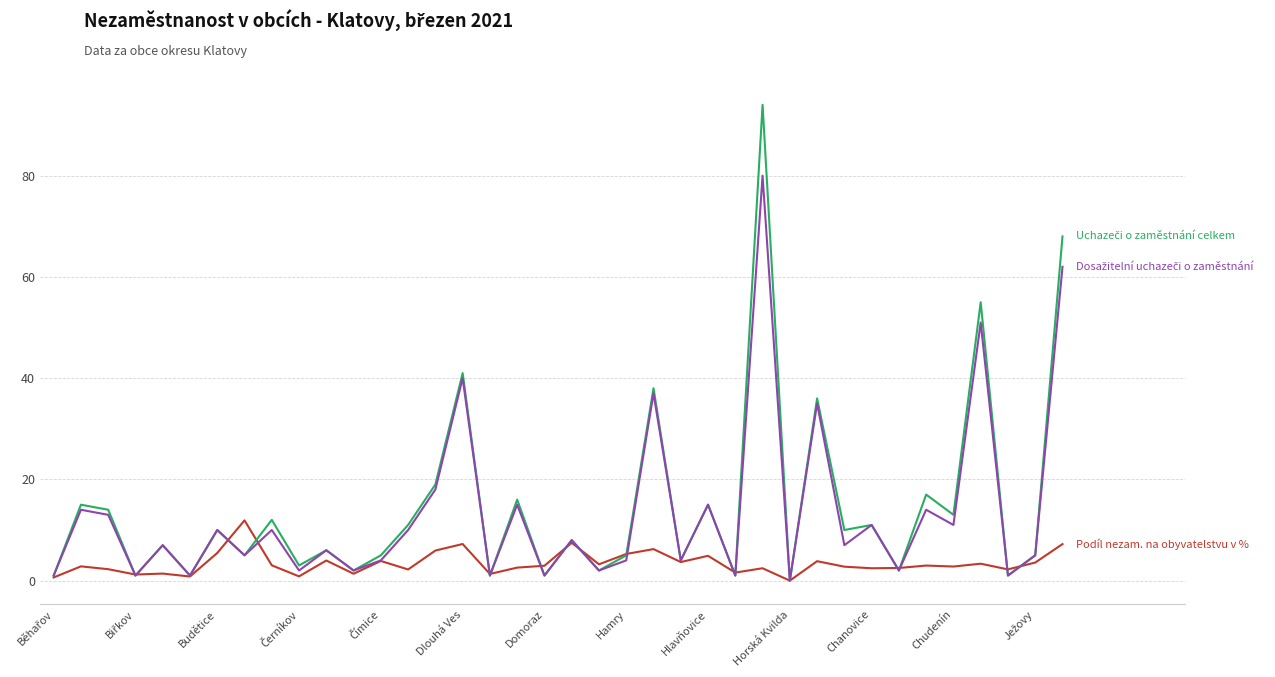

What is the maximum value shown in the chart?

94.0